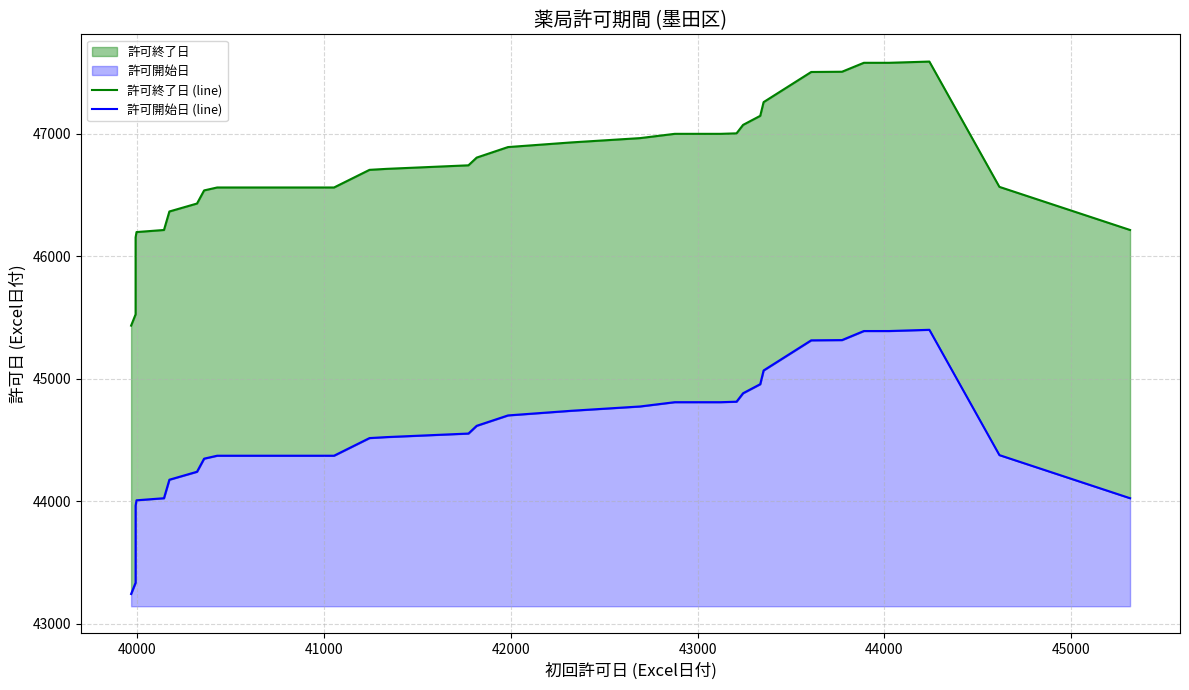

What is the average value of the 許可終了日 series?

46603